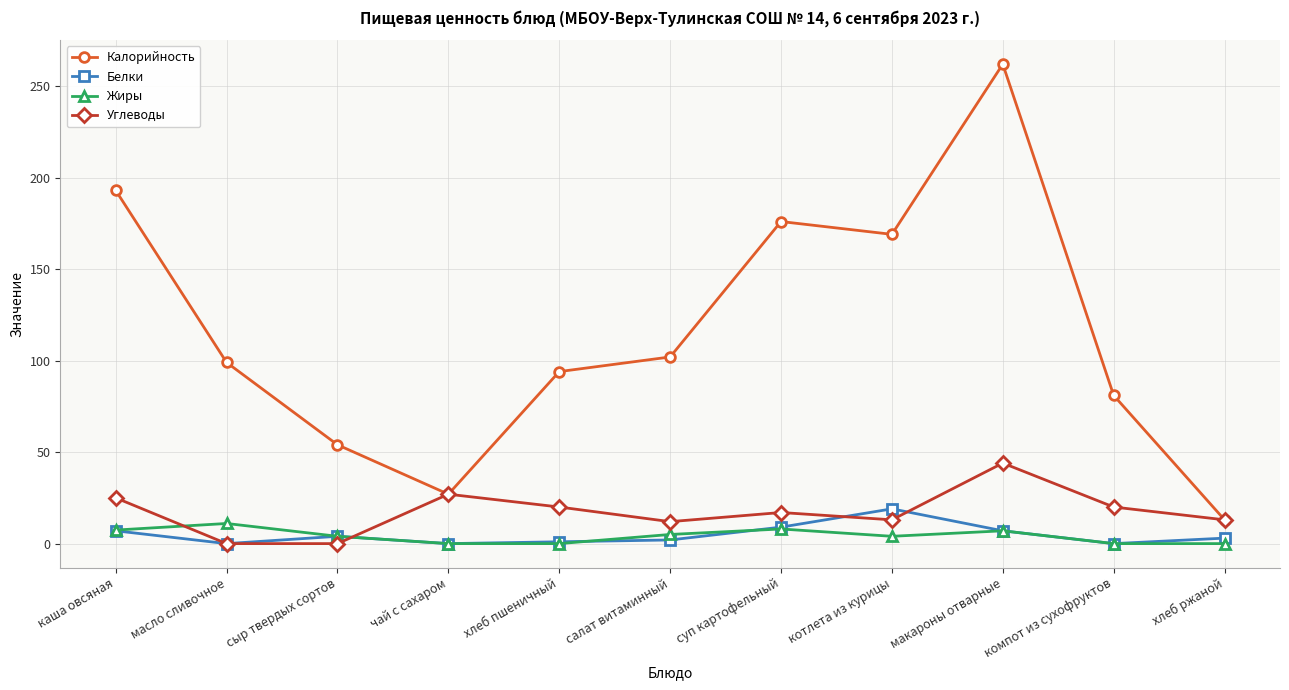

At which category is the sum across all series the highest?

макароны отварные